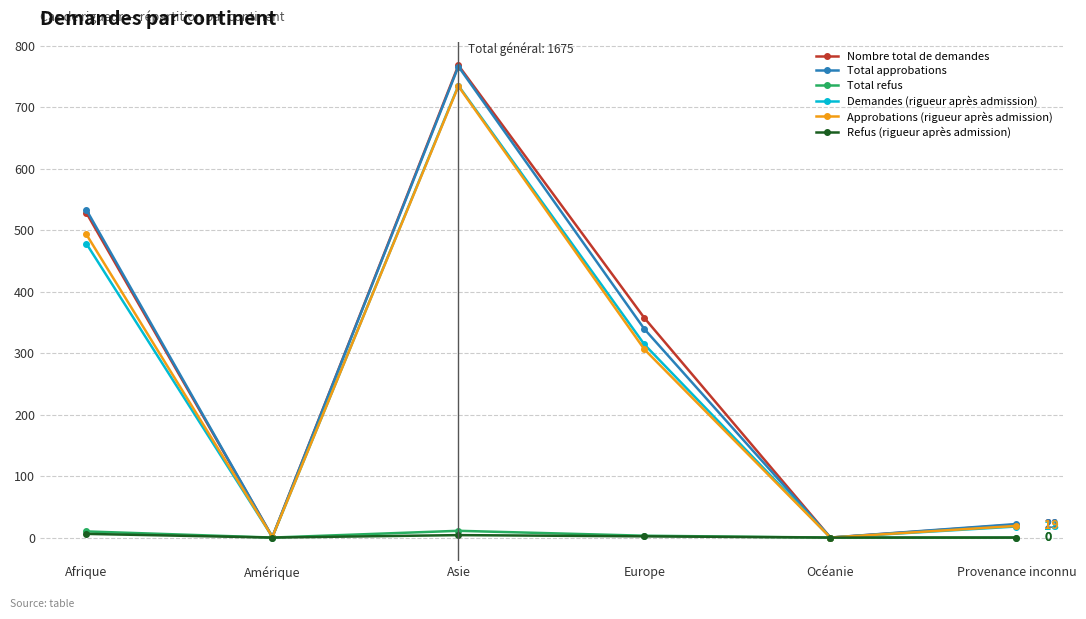

What is the sum of the Demandes (rigueur après admission) values at Europe and Asie?

1049